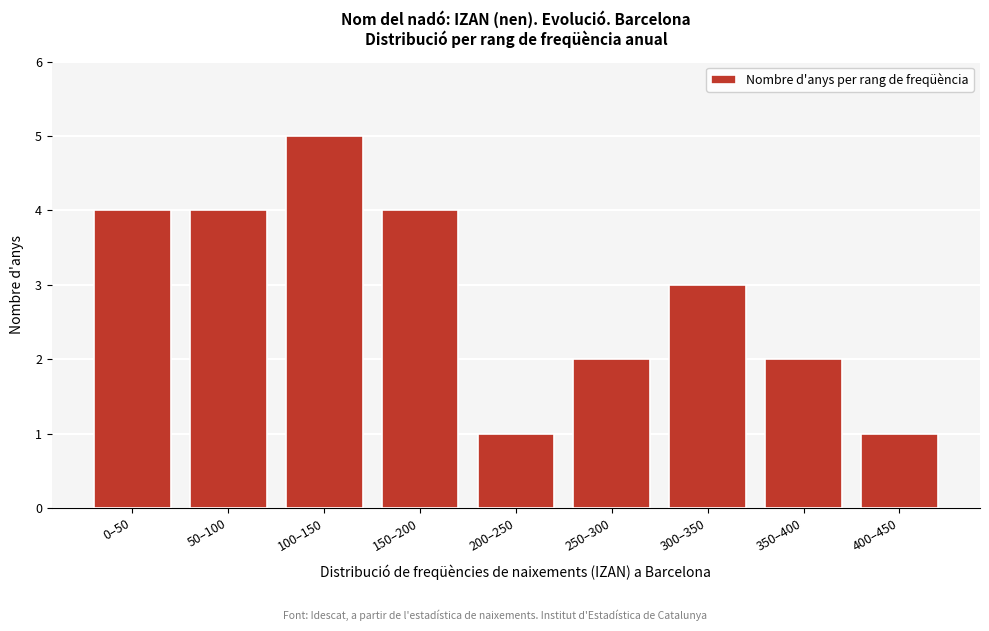

Reading left to right, transcribe all the data shown in this chart.

4	4	5	4	1	2	3	2	1